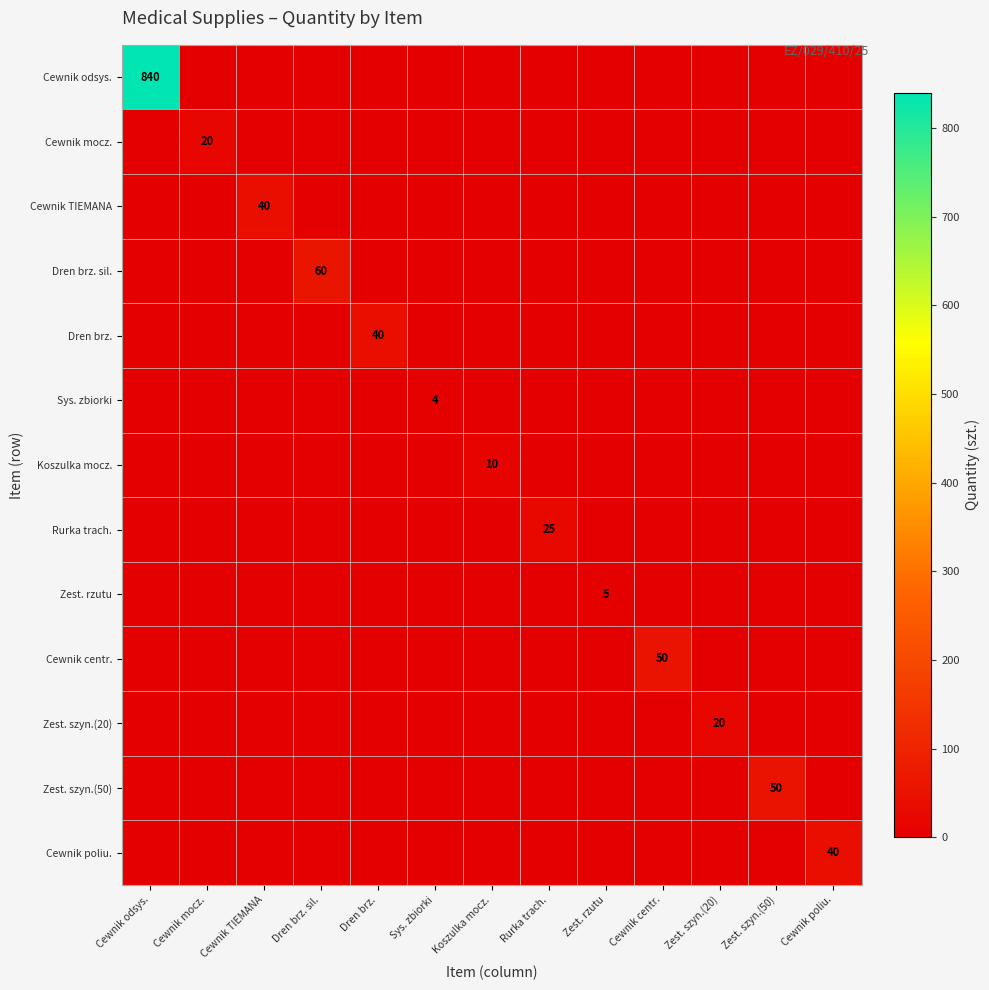

Between Cewnik TIEMANA and Cewnik poliu., which is larger?

Cewnik TIEMANA